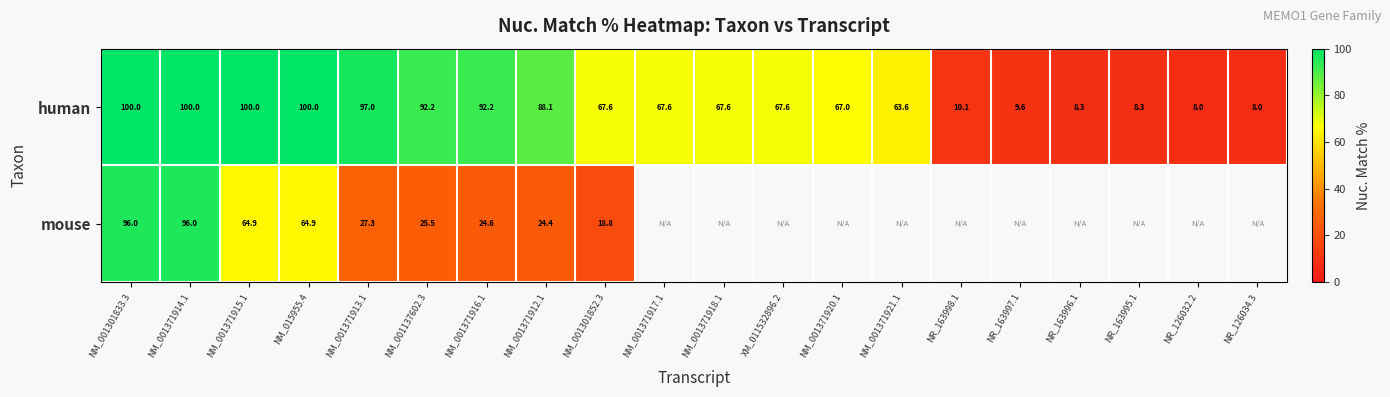

Where does the human series first go above 67?

NM_001301833.3